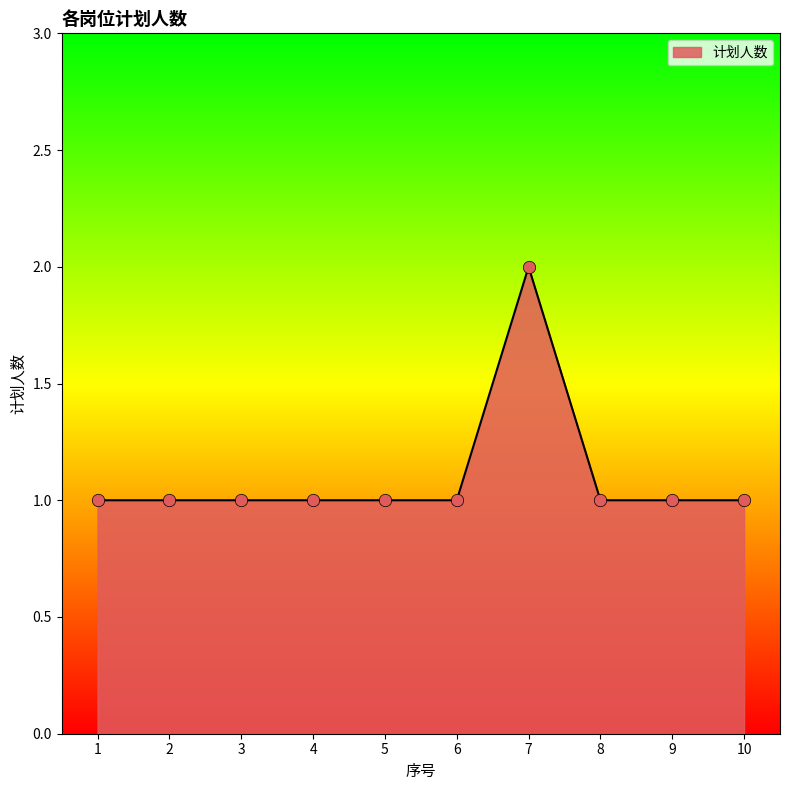

What is the ratio of the value at 7 to the value at 6?

2.0